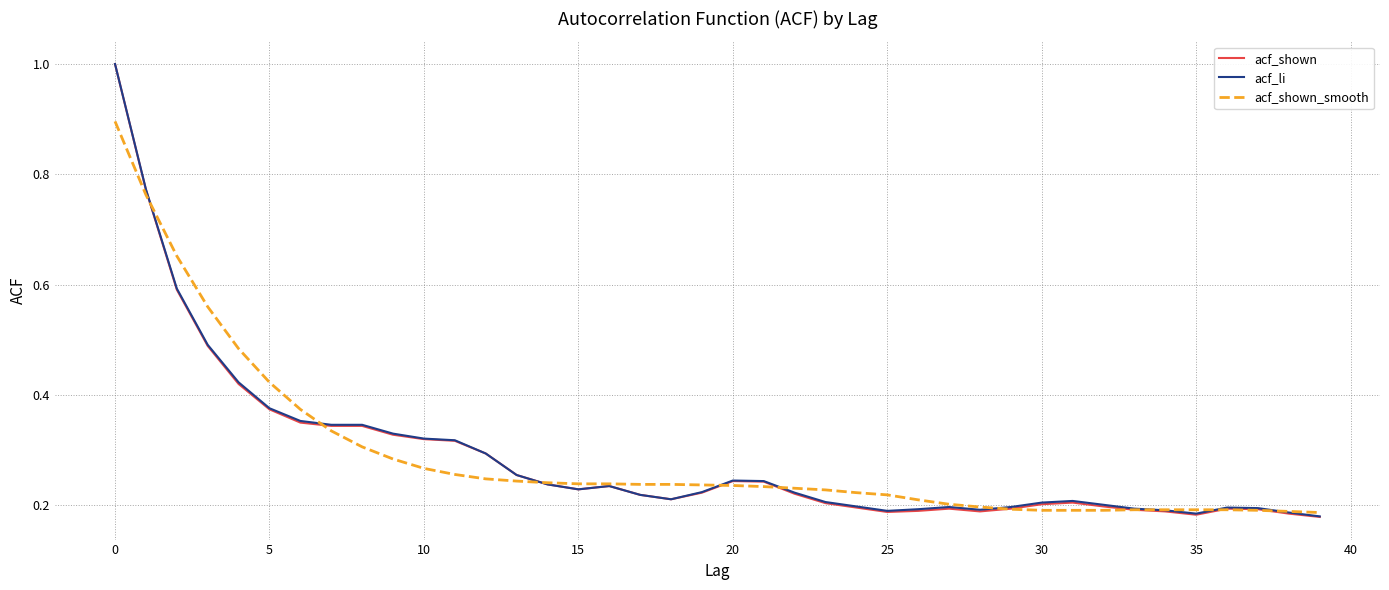

What is the greatest value displayed?

1.0